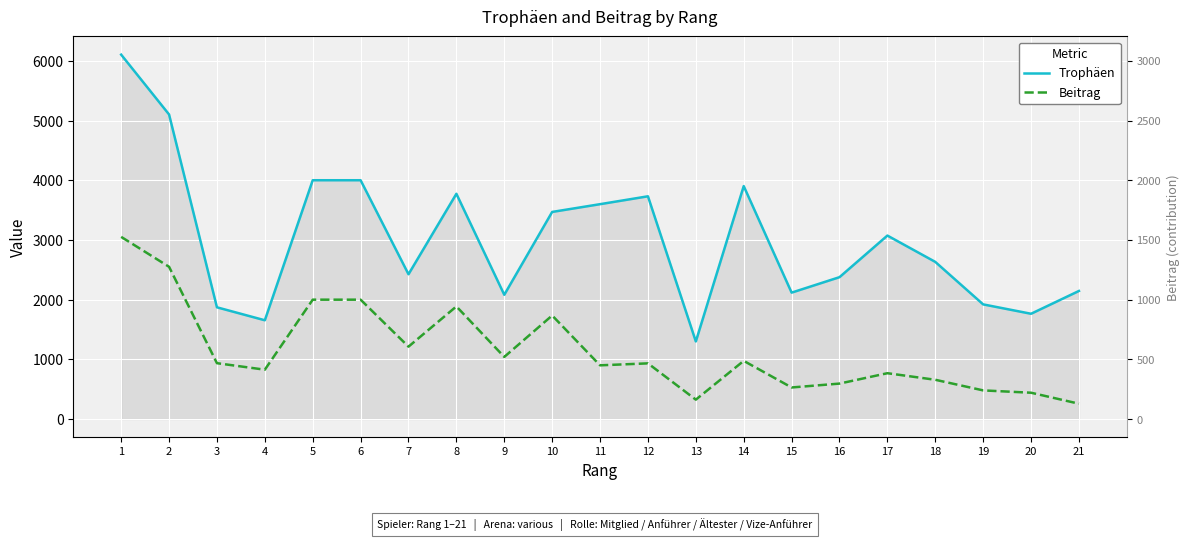

How many distinct data groups are displayed?

2